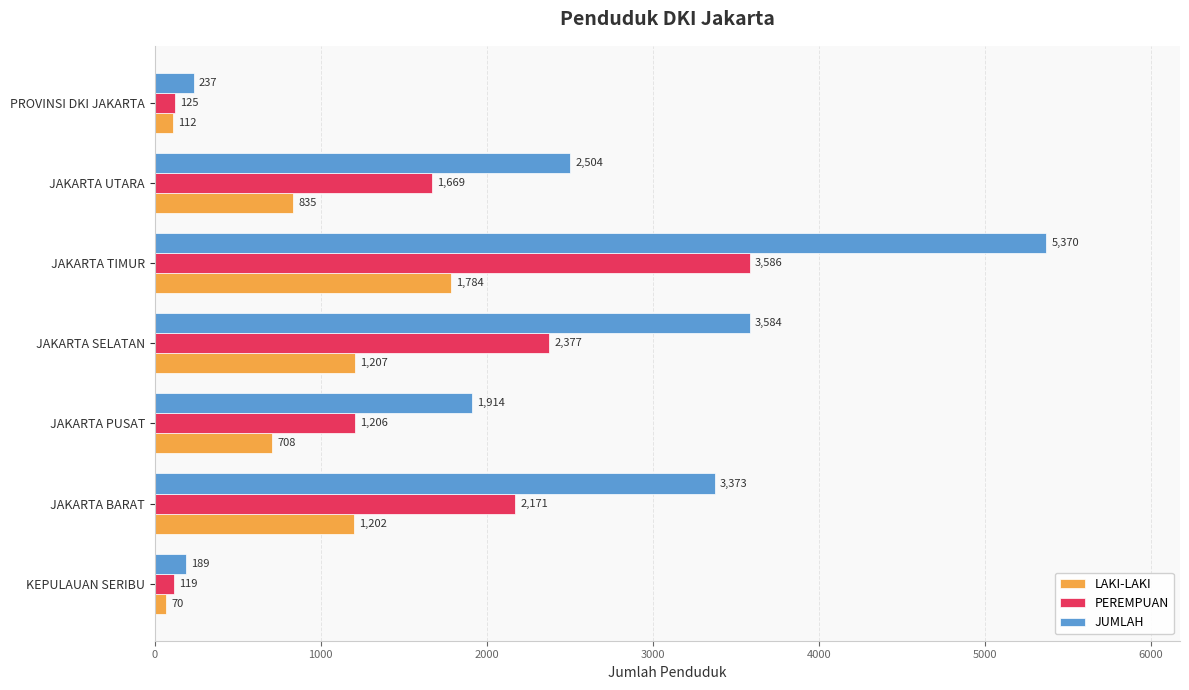

What is the smallest value displayed?

70